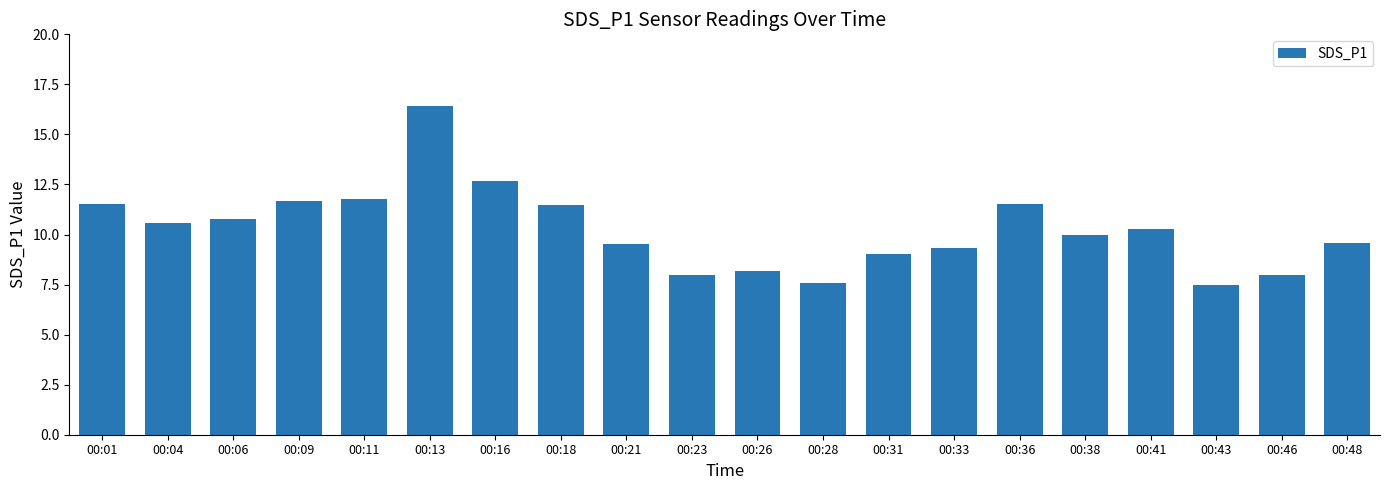

Which has a higher value, 00:16 or 00:48?

00:16